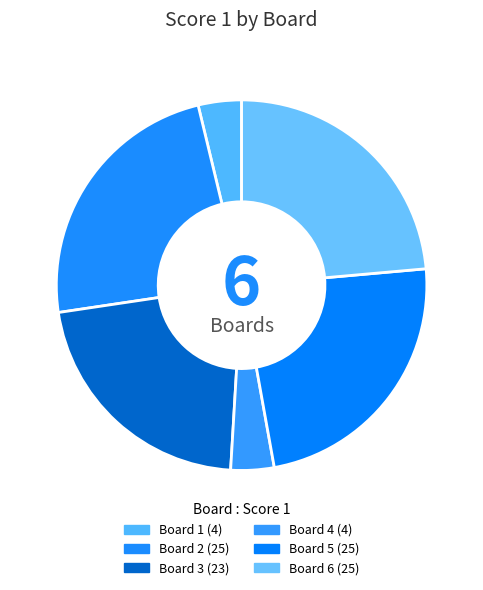

Count the number of slices in the pie.

6